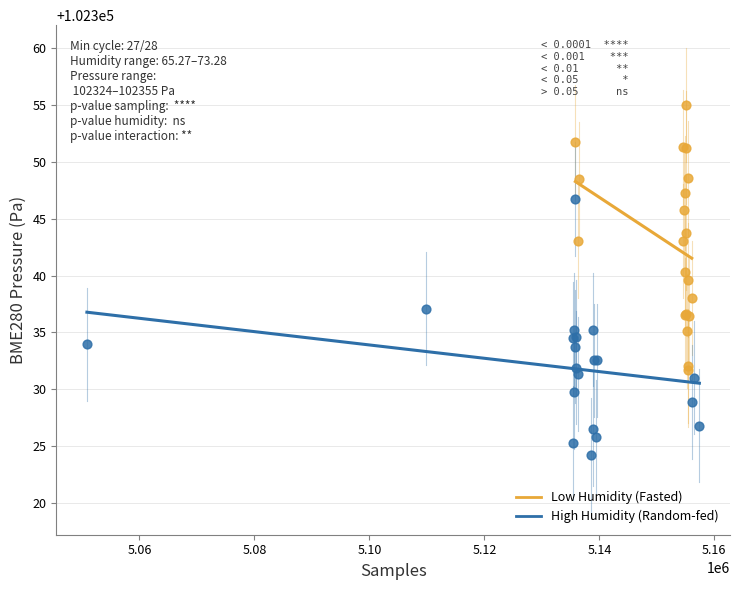

Which series contains the lowest Y value?

High Humidity (Random-fed)